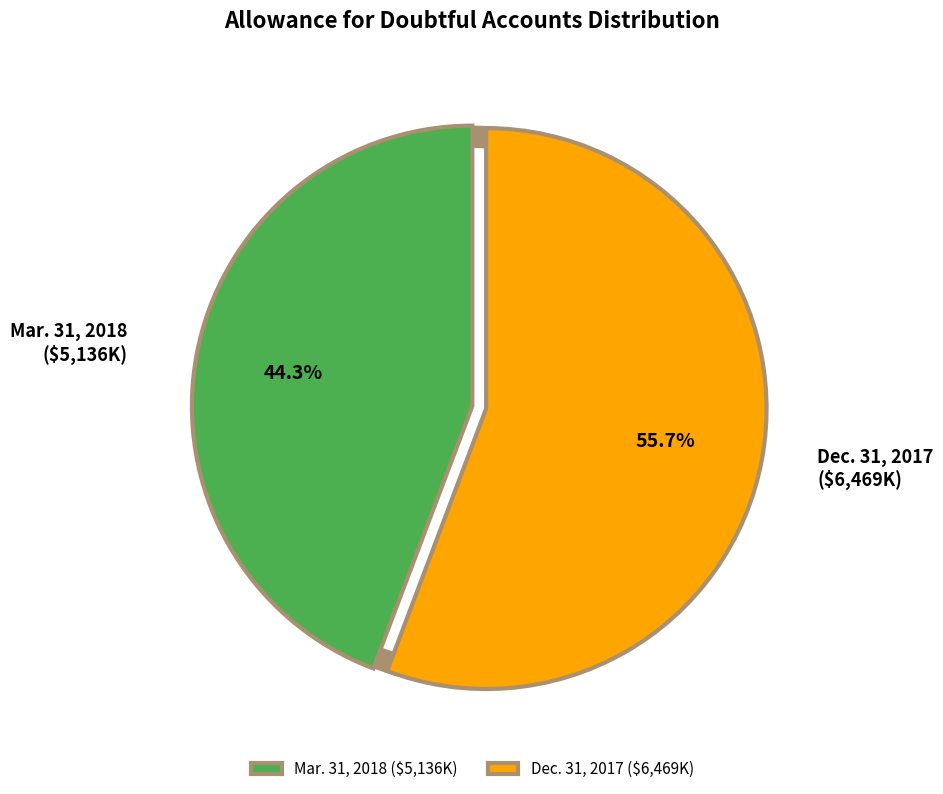

Does any single category account for the majority?

Yes